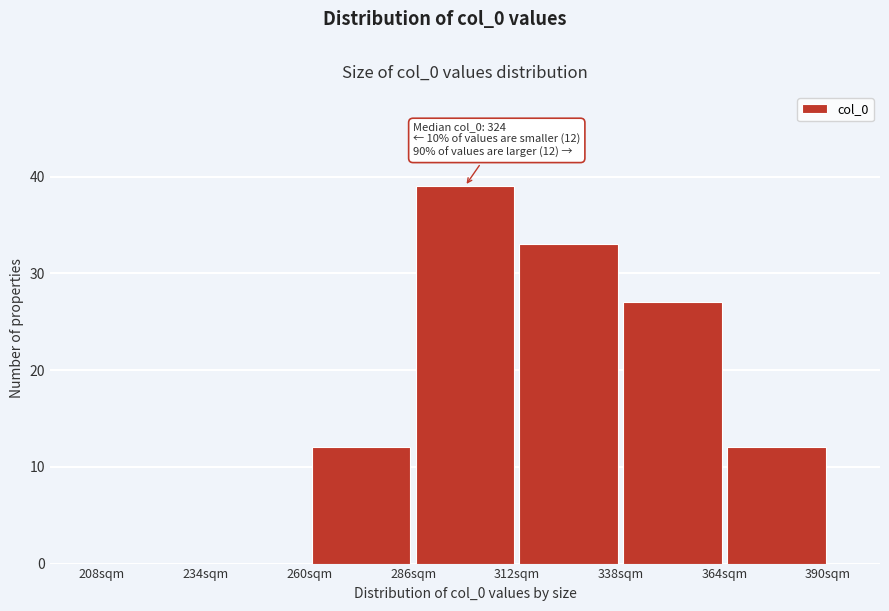

Which range on the x-axis has the tallest bar?

286 to 312